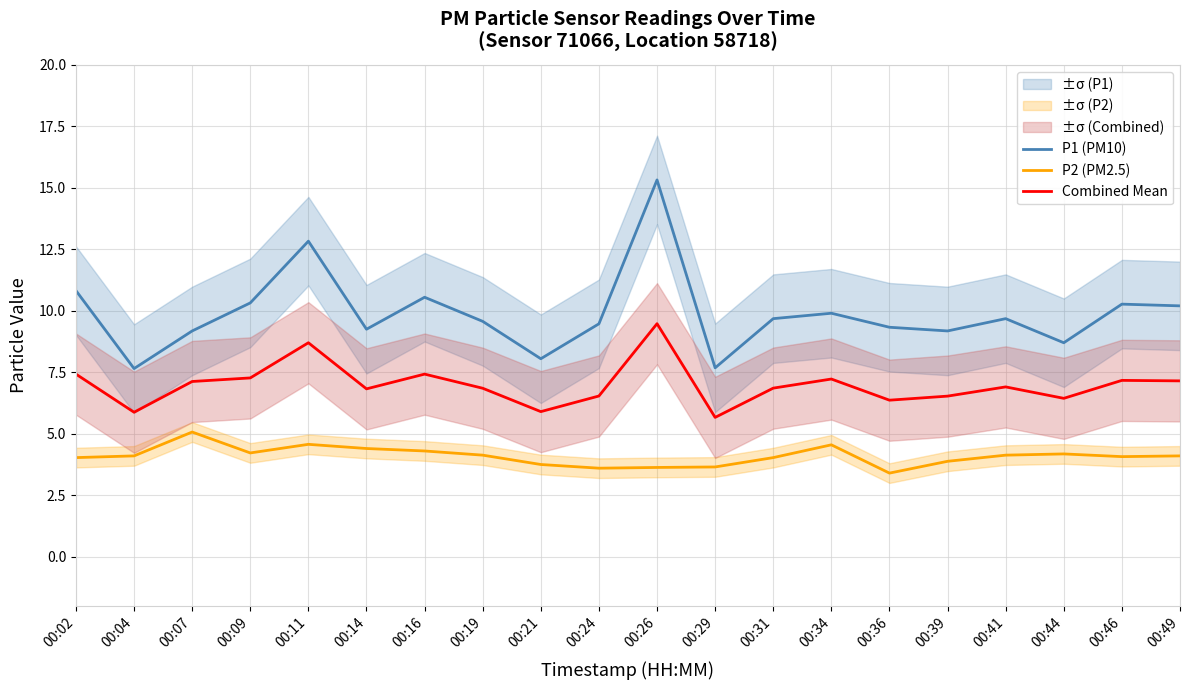

Is the value of P2 (PM2.5) at 00:39 greater than the value of Combined Mean at 00:02?

No